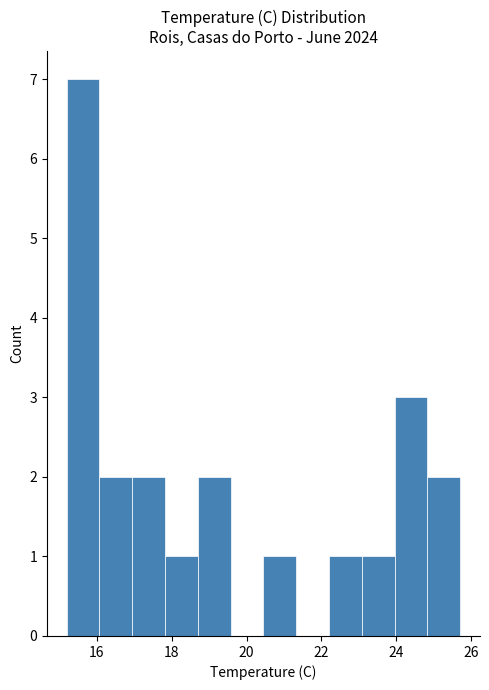

How tall is the bar that spans 24.8 to 25.8 on the x-axis? Neither the bar edges nor the heights are printed on the chart, so give them approximately, as read against the axes.

2